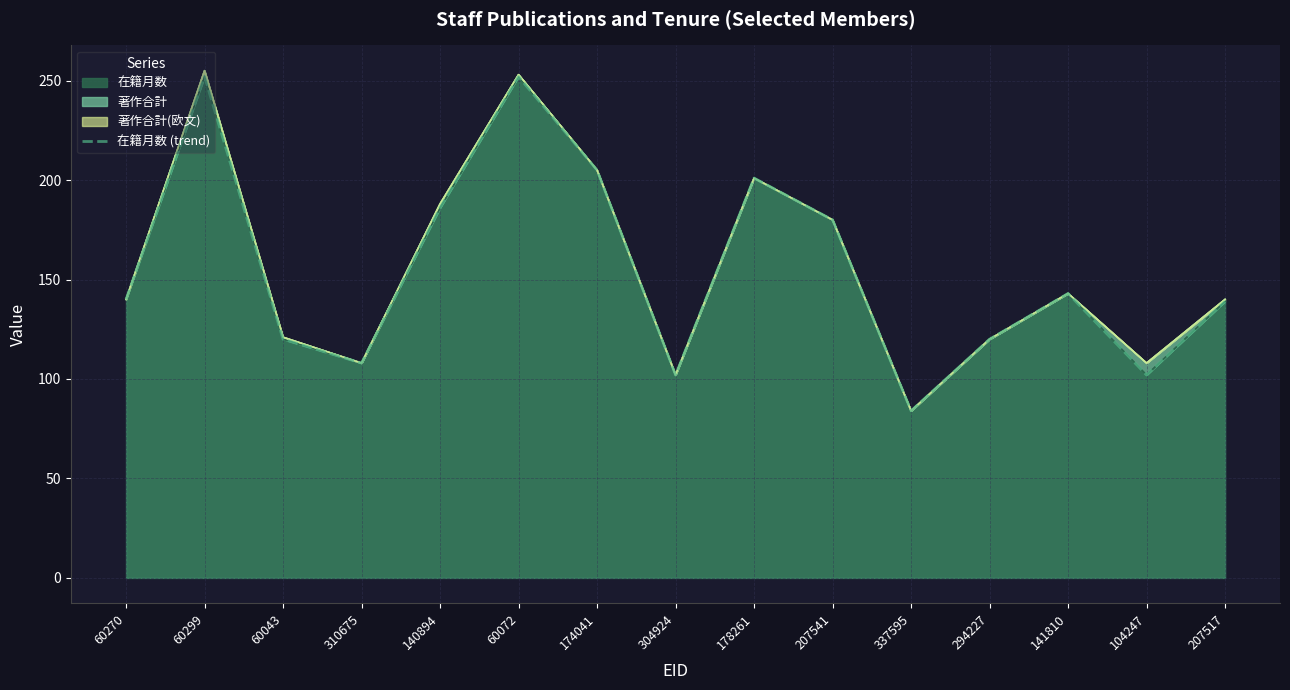

How many interior local valleys (lower than both neighbors) does the data have?

4